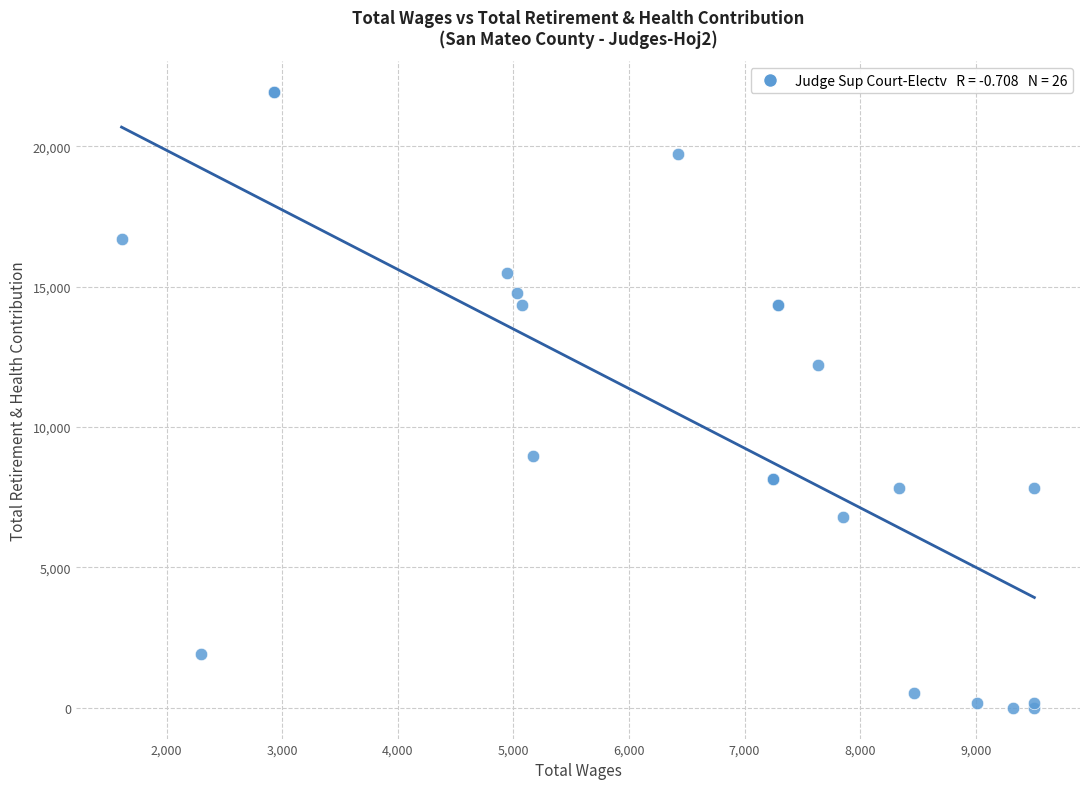

What Y value in the scatter plot is closest to 10967?

12212